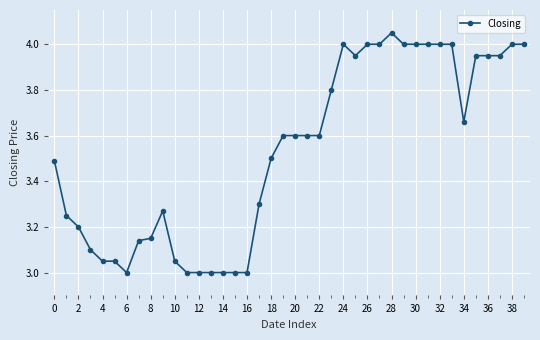

True or false: the data has more than 1 interior local peaks.

True